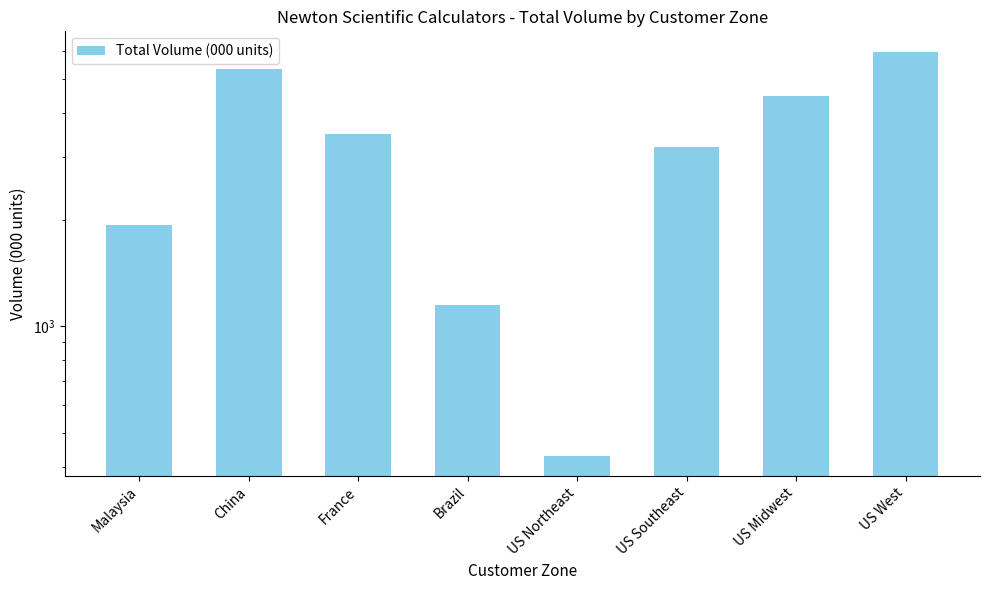

Reading right to left, what are all the values shown in this chart?

US West=5969.9	US Midwest=4482.7	US Southeast=3203.3	US Northeast=430.2	Brazil=1144.7	France=3486.6	China=5328.5	Malaysia=1928.6